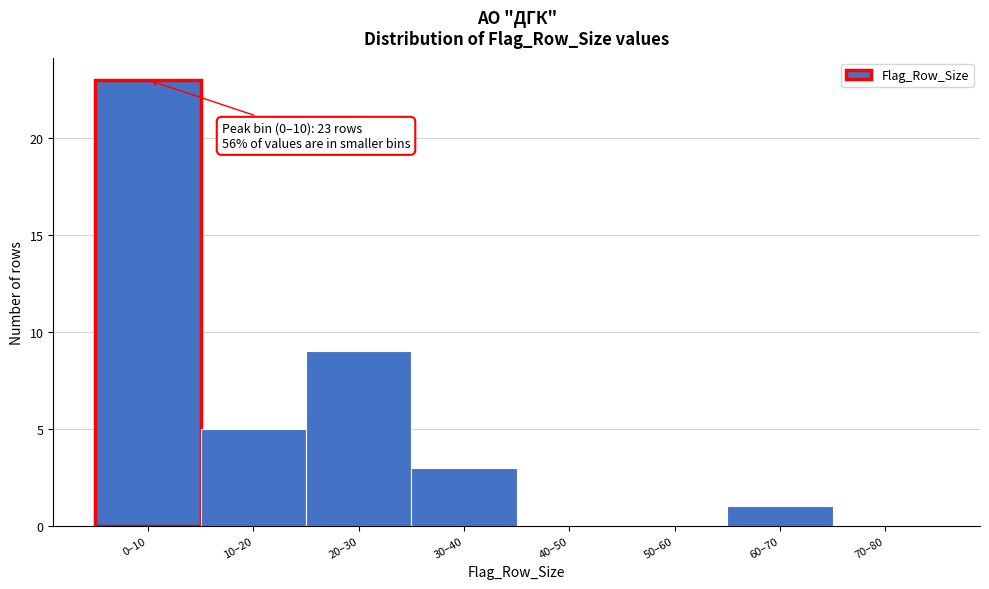

Reading left to right, what are all the values shown in this chart?

0–10=23	10–20=5	20–30=9	30–40=3	40–50=0	50–60=0	60–70=1	70–80=0